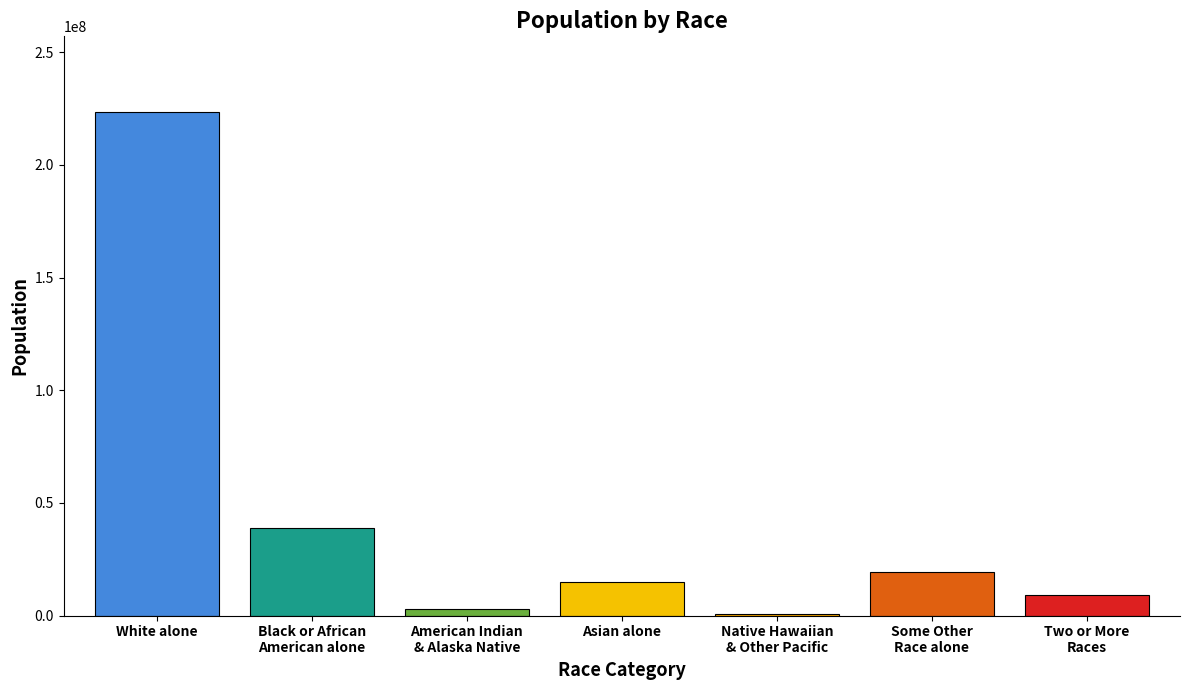

What is the maximum value shown in the chart?

223553265